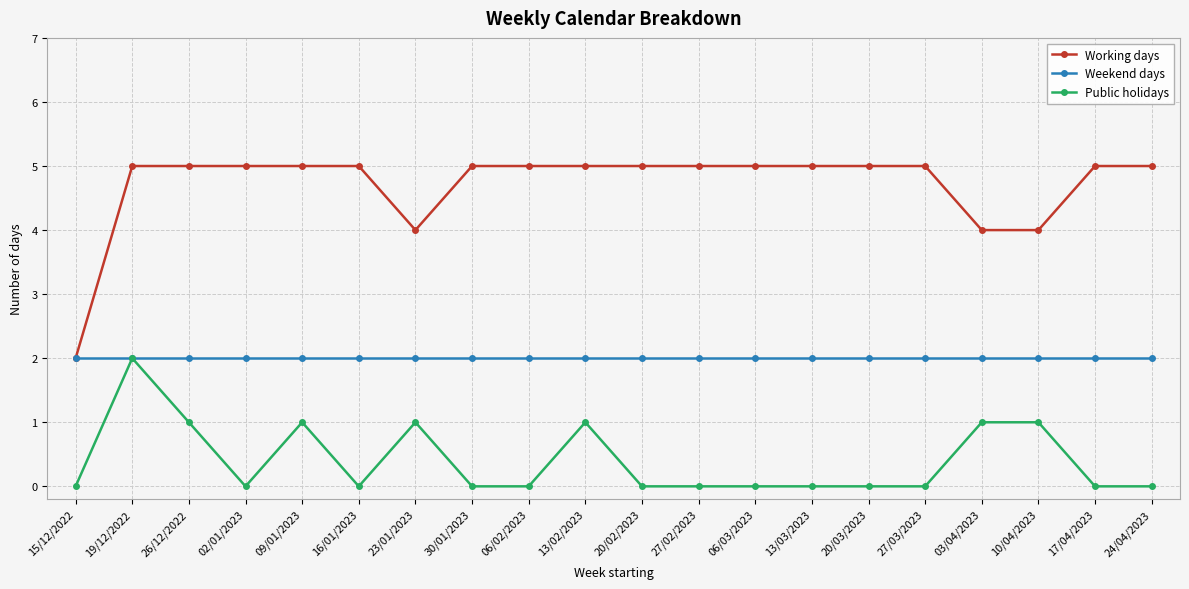

What is the maximum value shown in the chart?

5